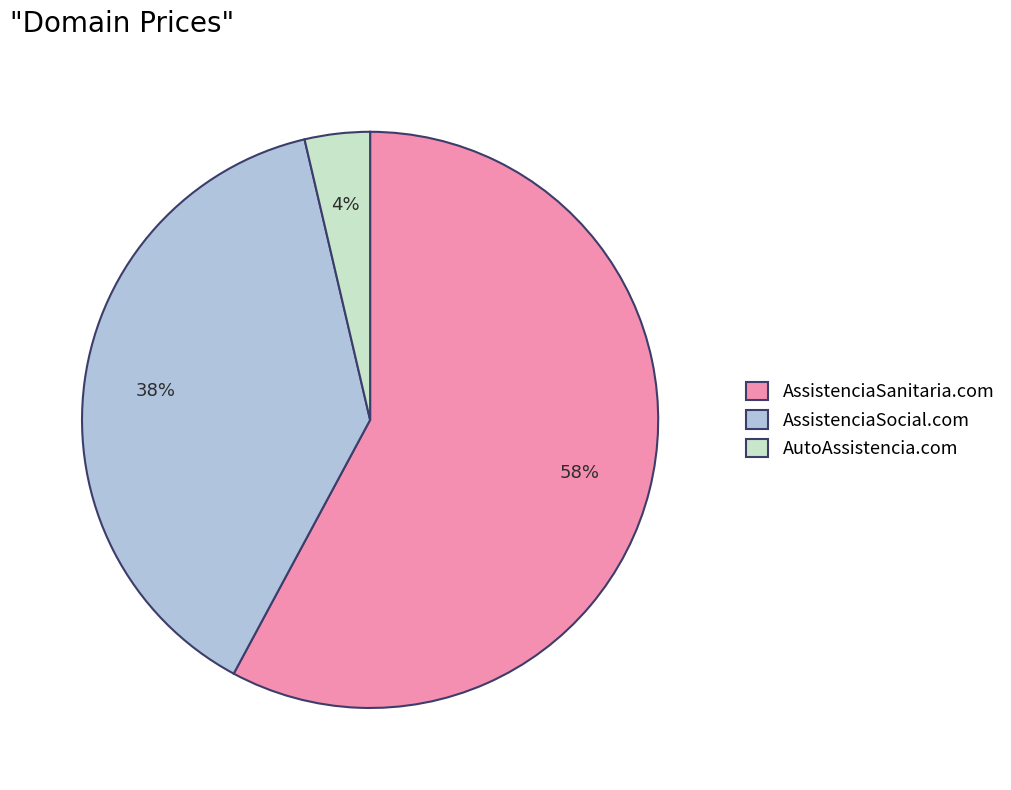

How many slices are in this pie chart?

3